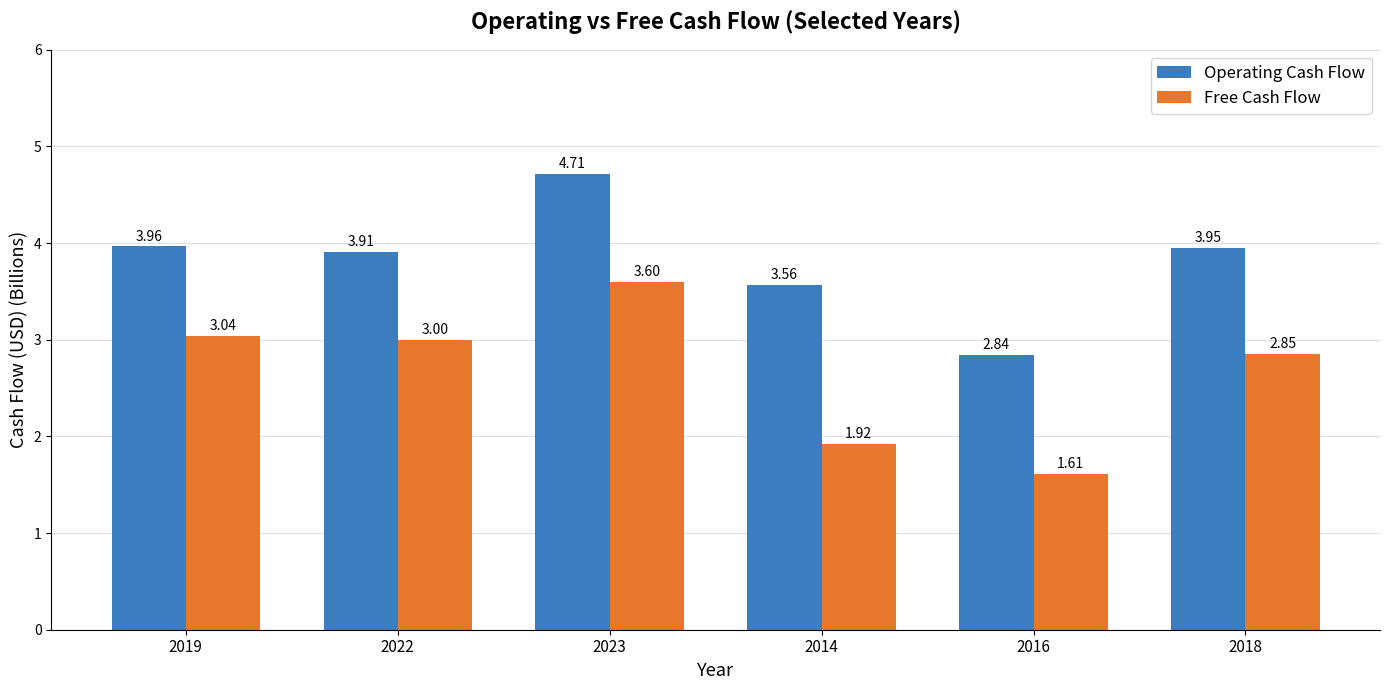

List the series in order of their peak value, highest first.

Operating Cash Flow, Free Cash Flow